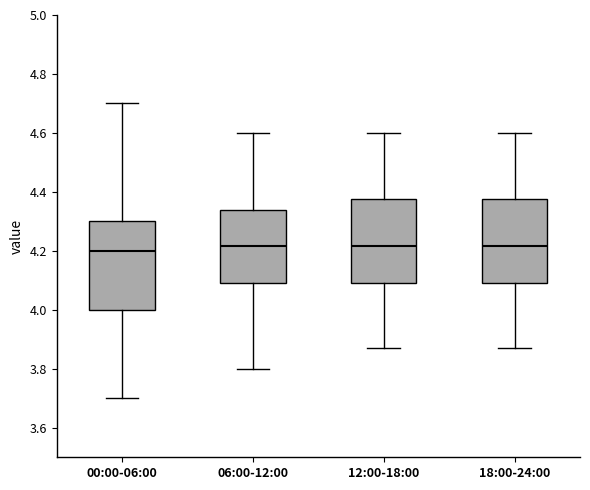

Reading left to right, read every box against the y-axis: the position of its median line, the range the box covers, and the ends of its whiskers. The values are not printed on the chart, so give them approximately, as read against the axis.

00:00-06:00: median 4.20, box 4.00 to 4.30, whiskers 3.70 to 4.70
06:00-12:00: median 4.22, box 4.10 to 4.34, whiskers 3.80 to 4.60
12:00-18:00: median 4.22, box 4.10 to 4.38, whiskers 3.88 to 4.60
18:00-24:00: median 4.22, box 4.10 to 4.38, whiskers 3.88 to 4.60